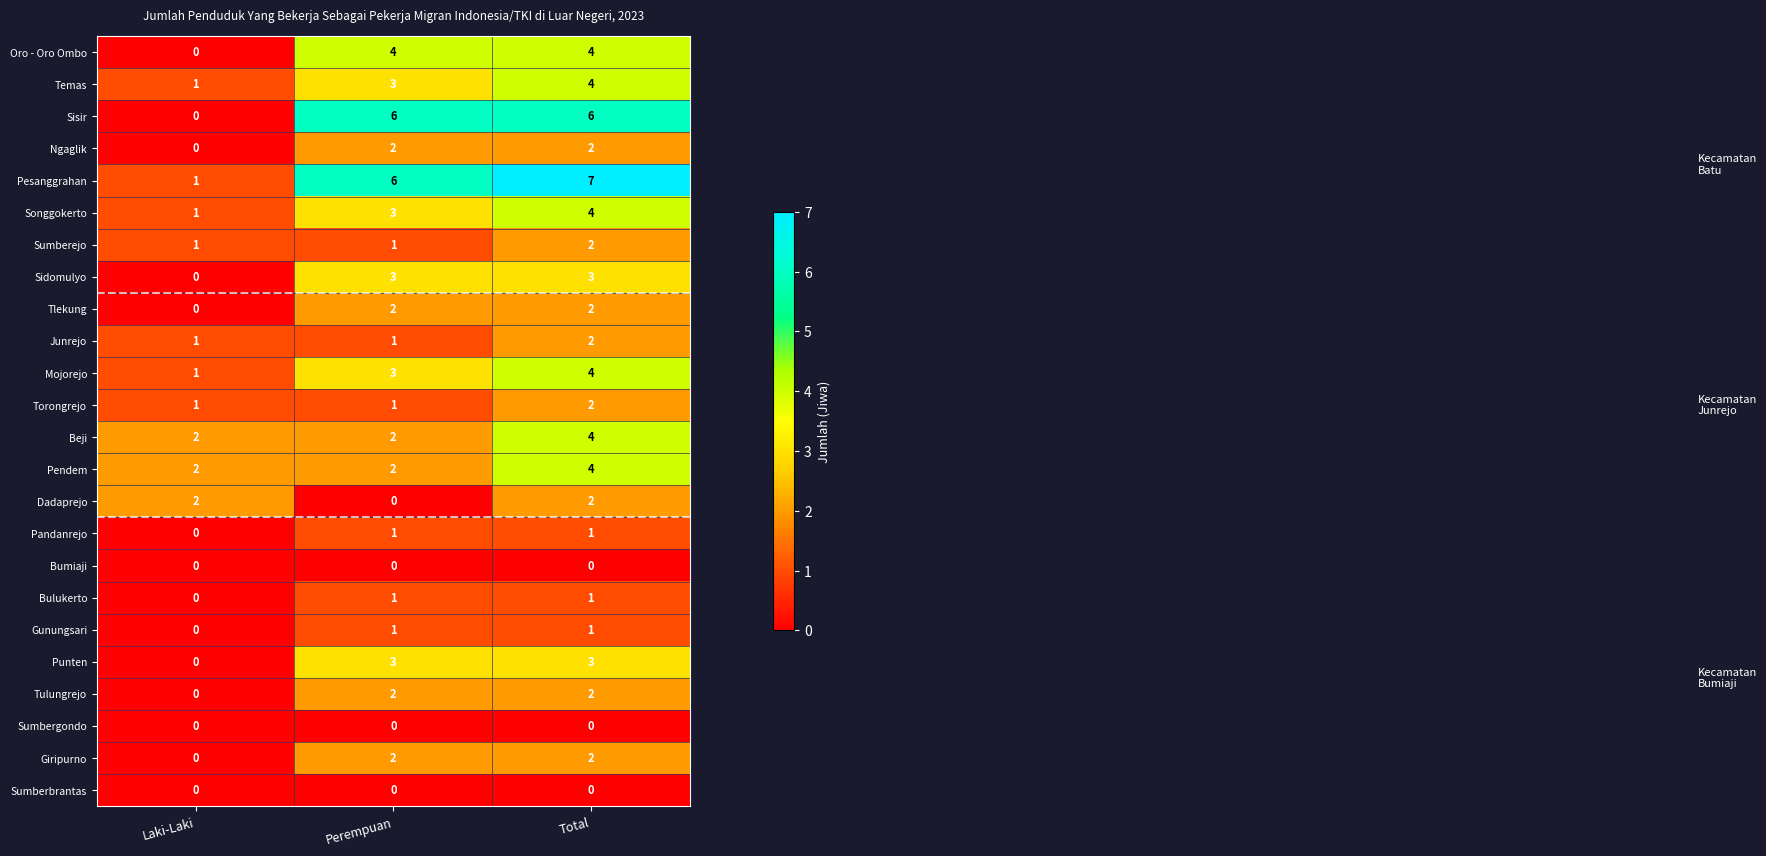

At which category is the sum across all series the highest?

Total